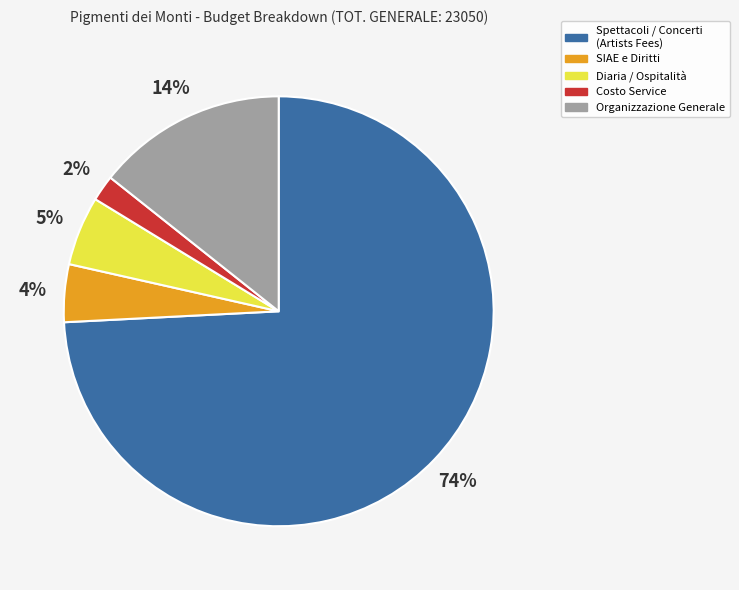

Which slice represents more than half of the pie?

Spettacoli / Concerti (Artists Fees)